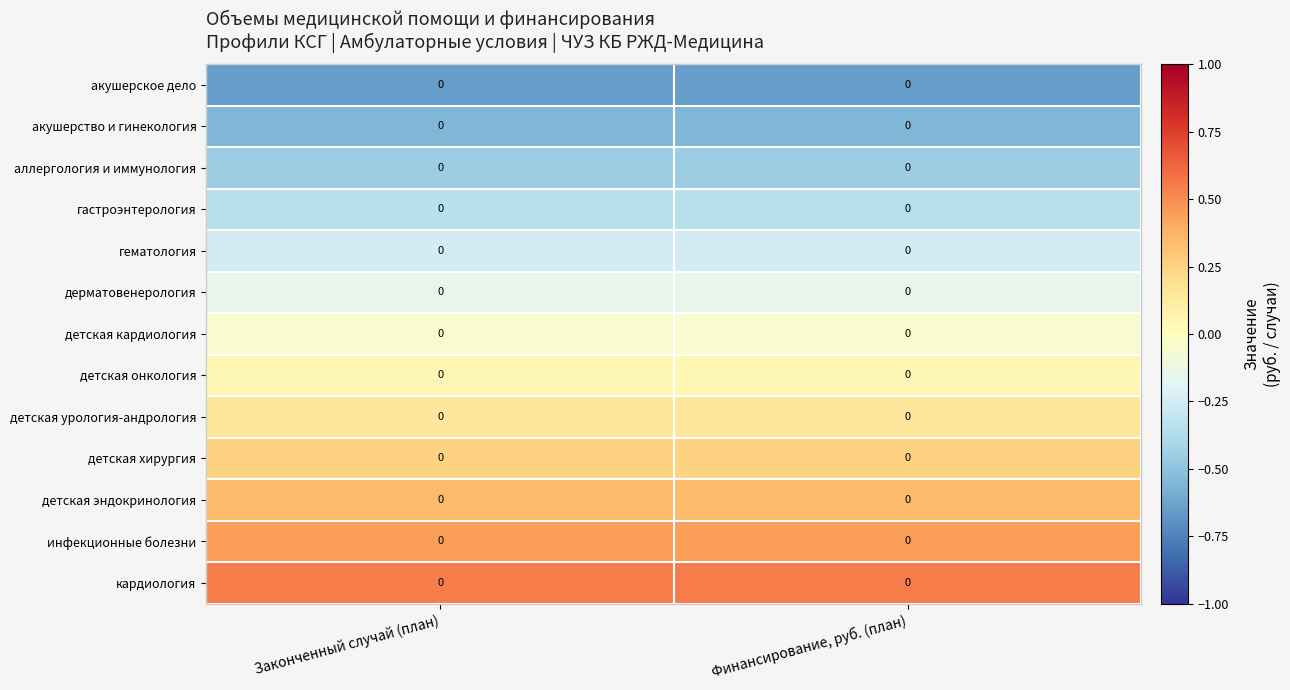

Which series has the largest total across all categories?

кардиология